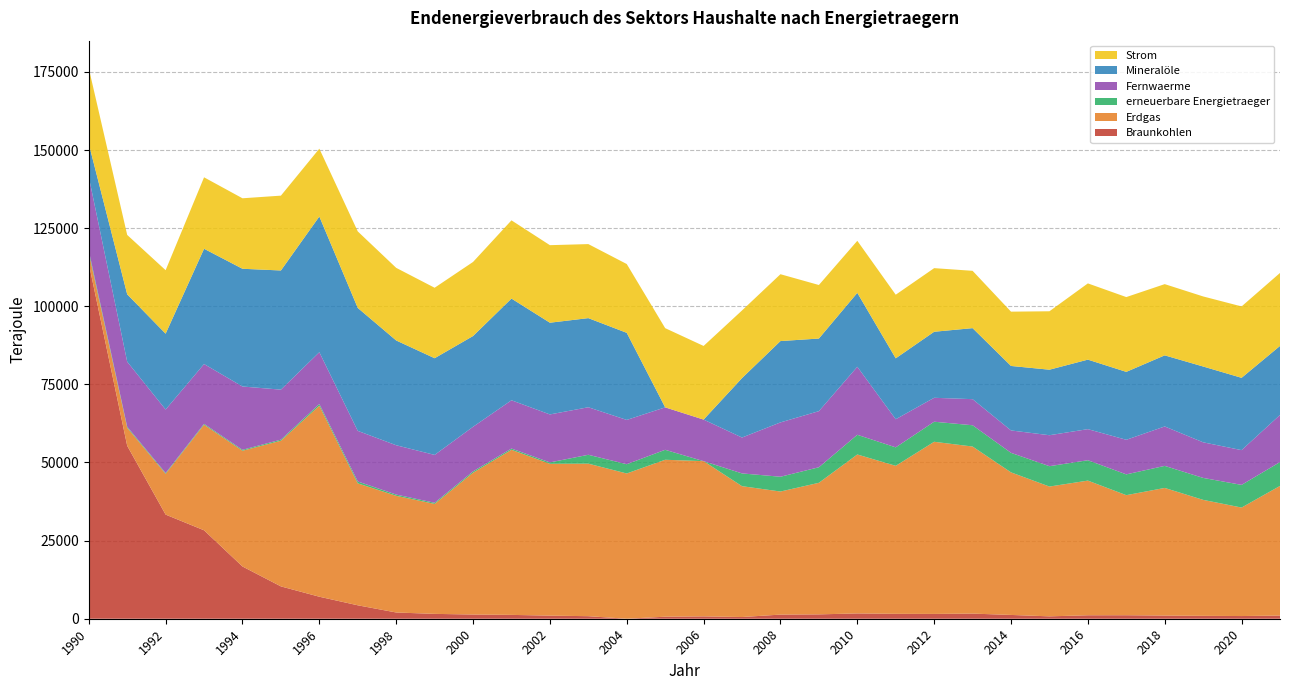

Reading right to left, list all the values displayed in this chart.

Braunkohlen: 2021=1010	2020=861	2019=927	2018=1017	2017=1119	2016=1107	2015=763	2014=1213	2013=1643	2012=1538	2011=1566	2010=1698	2009=1394	2008=1321	2007=547	2006=751	2005=648	2004=0	2003=815	2002=993	2001=1230	2000=1345	1999=1554	1998=1998	1997=4300	1996=7044	1995=10350	1994=16719	1993=28301	1992=33325	1991=55343	1990=113717
Erdgas: 2021=41494	2020=34718	2019=37114	2018=40844	2017=38425	2016=43099	2015=41540	2014=45629	2013=53466	2012=55092	2011=47368	2010=50868	2009=42108	2008=39388	2007=41877	2006=49681	2005=50228	2004=46487	2003=48813	2002=48590	2001=52834	2000=45382	1999=35193	1998=37344	1997=39025	1996=61138	1995=46616	1994=37049	1993=33789	1992=13055	1991=5777	1990=3392
erneuerbare Energietraeger: 2021=7632	2020=7258	2019=7029	2018=7054	2017=6657	2016=6522	2015=6516	2014=6247	2013=6810	2012=6420	2011=5913	2010=6302	2009=4976	2008=4733	2007=4082	2006=0	2005=3188	2004=2968	2003=2842	2002=445	2001=407	2000=430	1999=359	1998=396	1997=601	1996=543	1995=348	1994=294	1993=280	1992=248	1991=312	1990=719
Fernwaerme: 2021=15079	2020=11121	2019=11390	2018=12620	2017=11068	2016=9949	2015=9911	2014=7171	2013=8353	2012=7659	2011=8998	2010=21772	2009=17953	2008=17389	2007=11482	2006=13300	2005=13584	2004=14168	2003=15211	2002=15357	2001=15441	2000=14269	1999=15321	1998=15783	1997=16200	1996=16571	1995=16003	1994=20258	1993=19141	1992=20322	1991=20818	1990=23612
Mineralöle: 2021=22091	2020=23140	2019=24260	2018=22755	2017=21736	2016=22244	2015=20967	2014=20637	2013=22727	2012=21133	2011=19494	2010=23658	2009=23237	2008=26032	2007=19030	2006=0	2005=0	2004=27872	2003=28523	2002=29352	2001=32547	2000=29046	1999=30946	1998=33532	1997=39347	1996=43434	1995=38136	1994=37681	1993=36893	1992=24275	1991=21574	1990=10585
Strom: 2021=23356	2020=22851	2019=22424	2018=22794	2017=23935	2016=24400	2015=18700	2014=17378	2013=18345	2012=20357	2011=20357	2010=16652	2009=17137	2008=21394	2007=21646	2006=23567	2005=25348	2004=22022	2003=23694	2002=24816	2001=25038	2000=23708	1999=22551	1998=23241	1997=24483	1996=21703	1995=23950	1994=22557	1993=22864	1992=20319	1991=19005	1990=24166